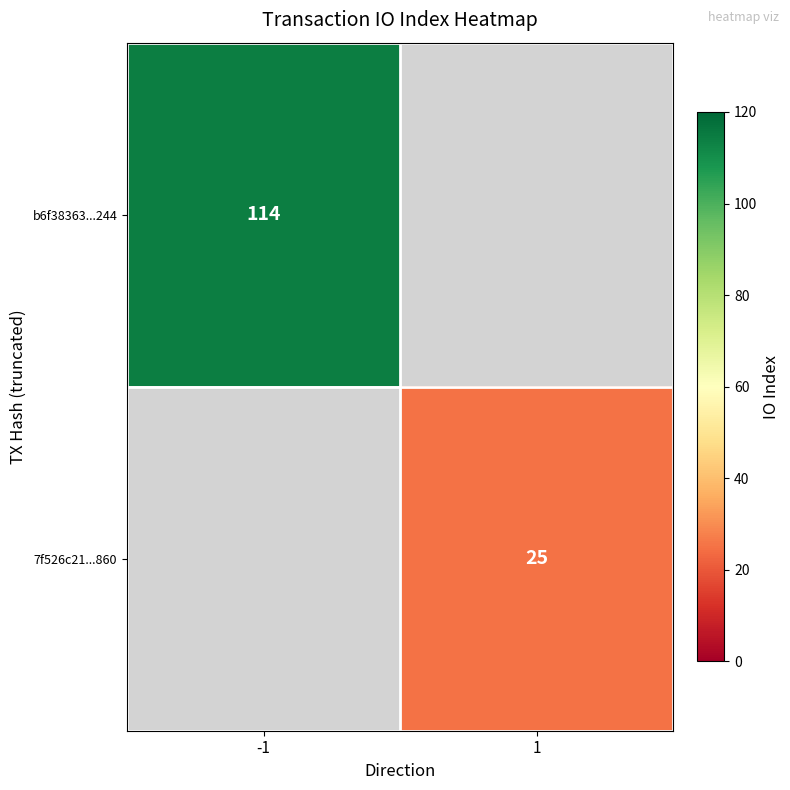

What is the smallest value displayed?

25.0